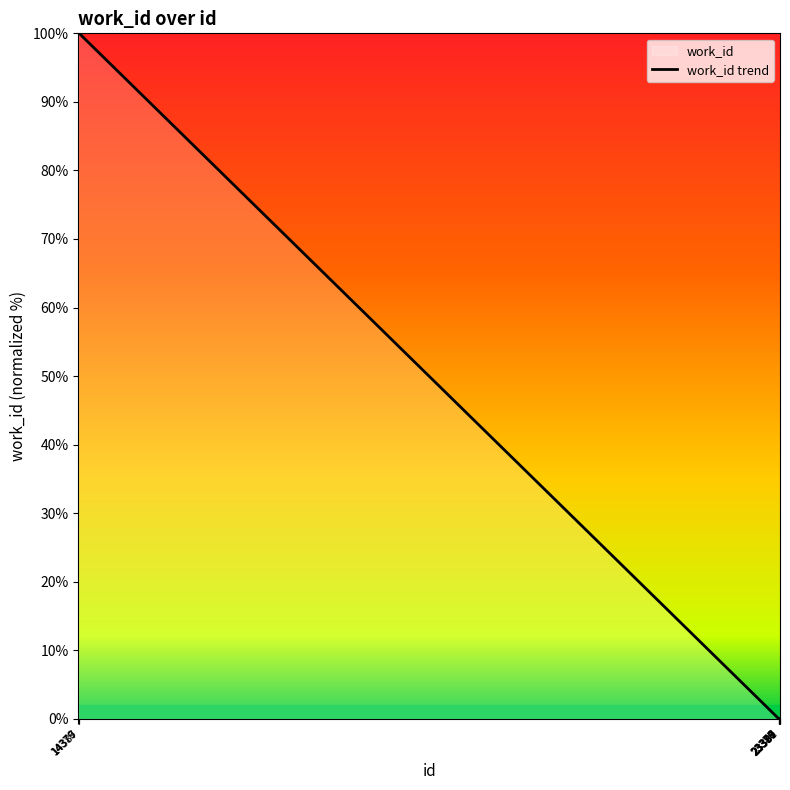

List the labels in order of value, largest first.

14376, 14379, 14387, 23376, 23377, 23378, 23380, 23387, 23389, 23391